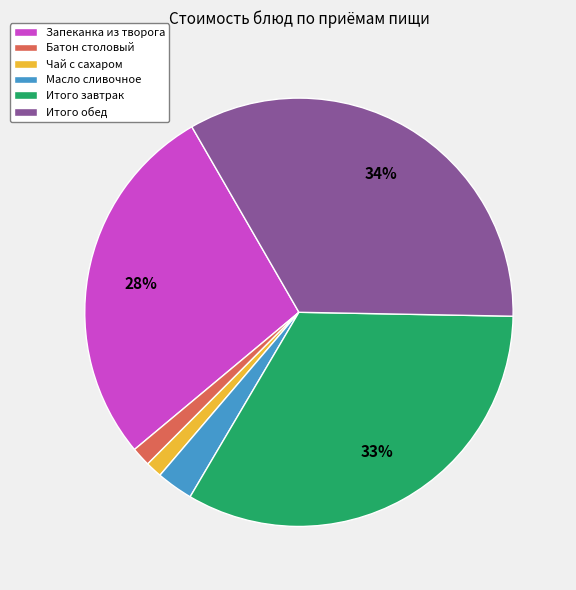

The Батон столовый slice represents 1% of the pie. True or false?

True